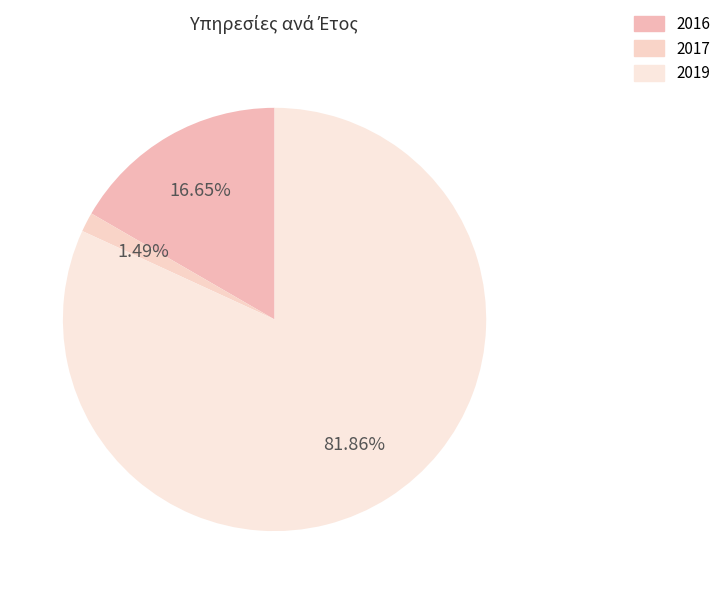

How many segments does this pie chart have?

3